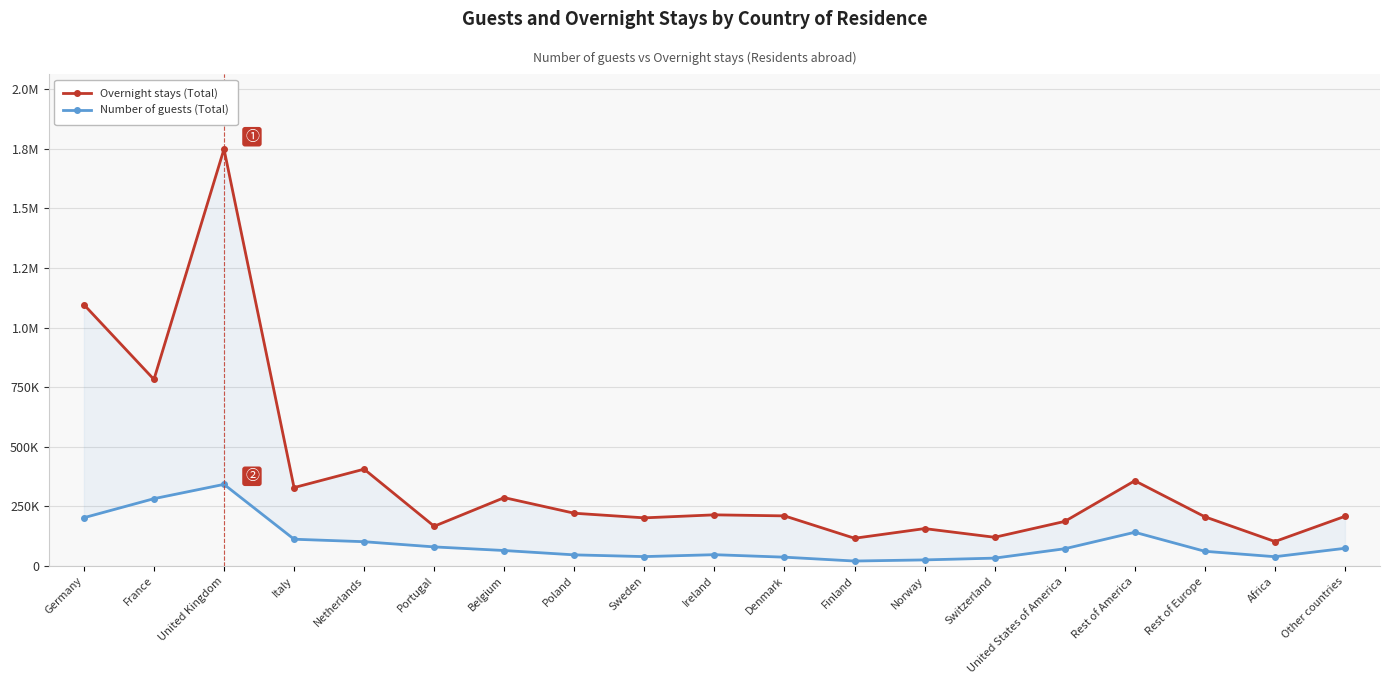

Reading right to left, transcribe all the data shown in this chart.

Overnight stays (Total): 208691	102948	206745	357815	187331	120772	157193	116686	210531	214849	202234	221607	287033	167030	406464	329152	1748808	782812	1096578
Number of guests (Total): 74558	39300	62037	141778	72692	33332	25911	21169	37341	47763	39752	47016	65259	80408	102203	112618	342674	282700	202811